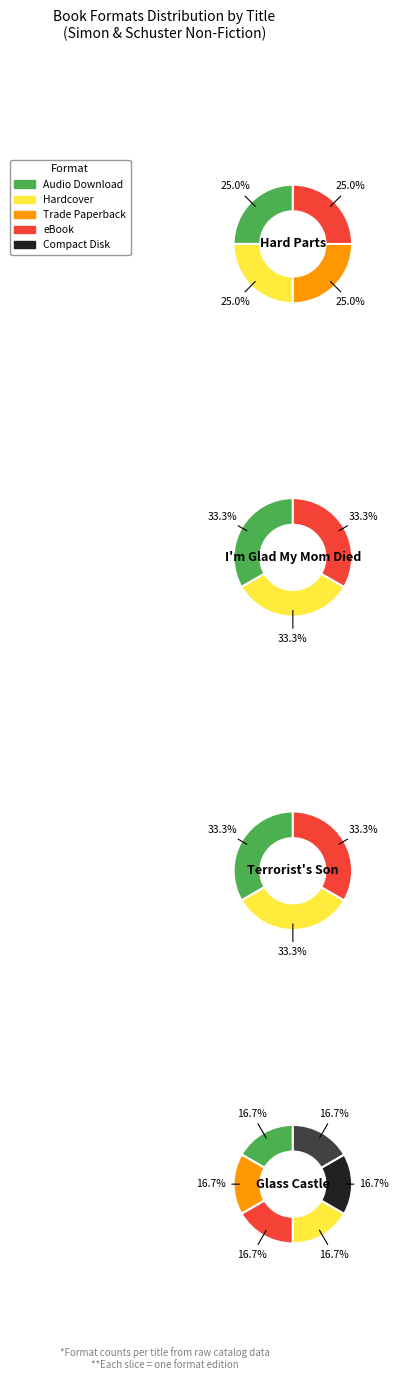

To the nearest percent, what percentage of the pie is Terrorist's Son?

19%